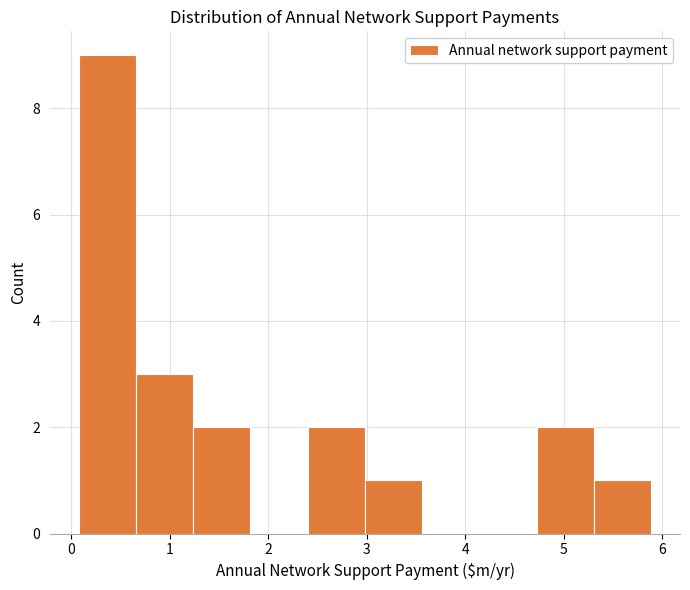

Which range on the x-axis has the tallest bar?

0.1 to 0.7